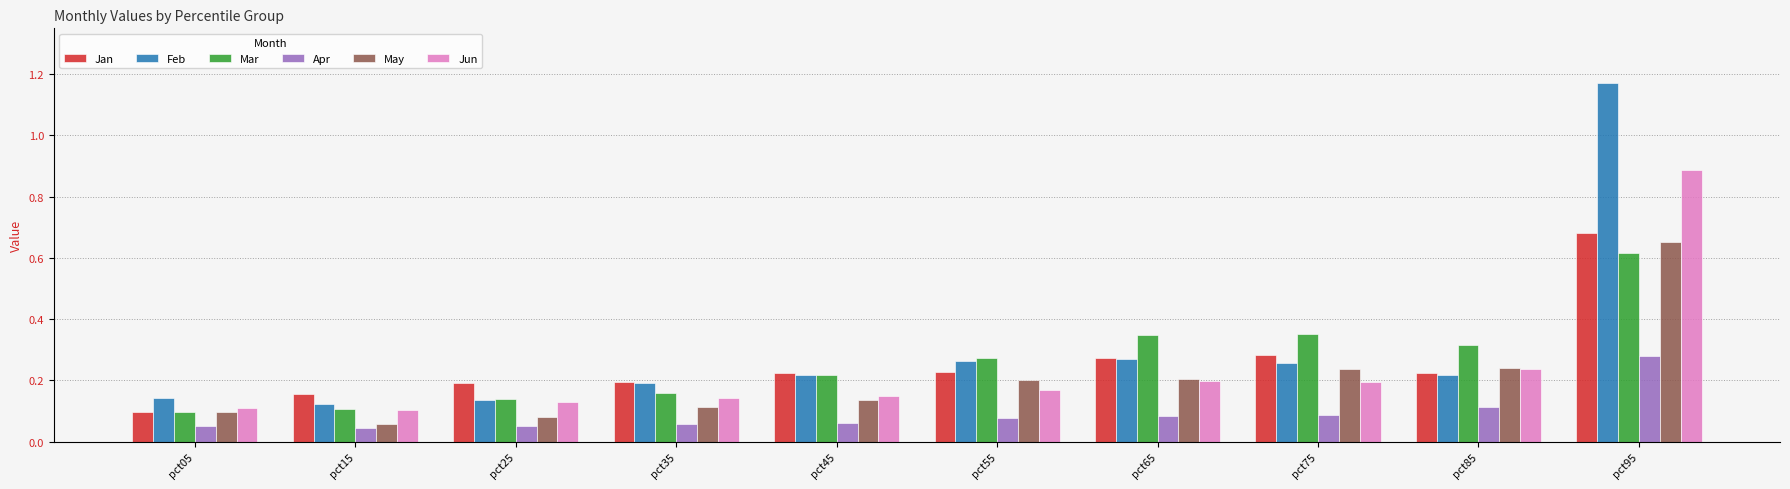

Rank the series by their maximum value, from highest to lowest.

Feb, Jun, Jan, May, Mar, Apr